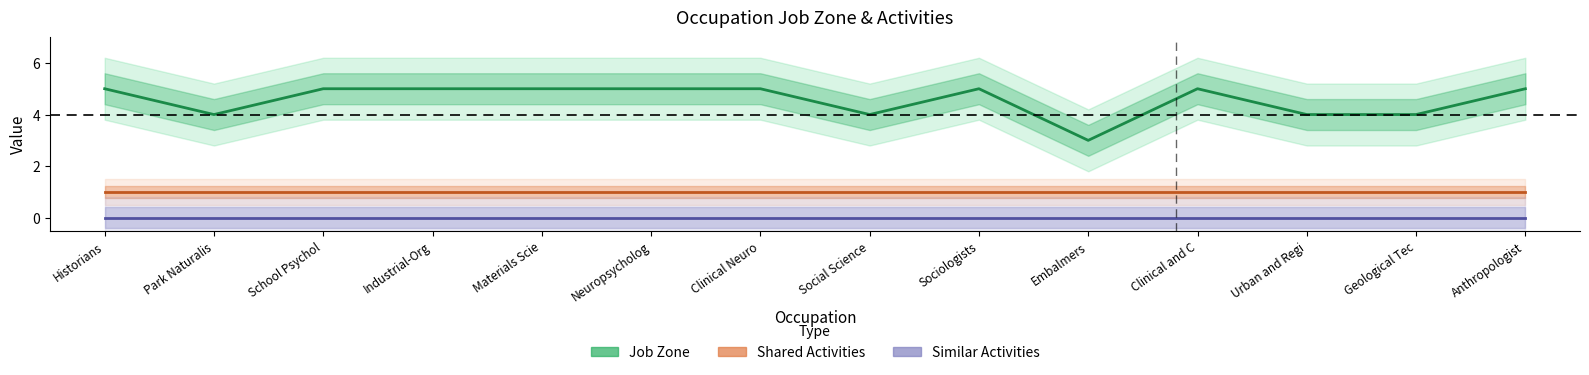

At which category is the sum across all series the highest?

Historians